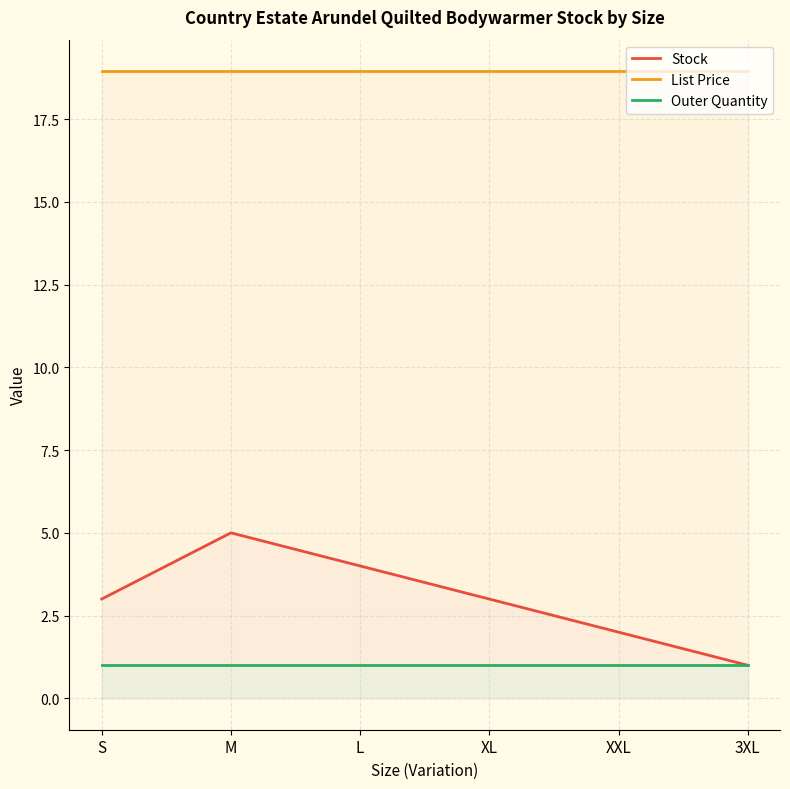

The Outer Quantity series shows 1.3 at 3XL. True or false?

False